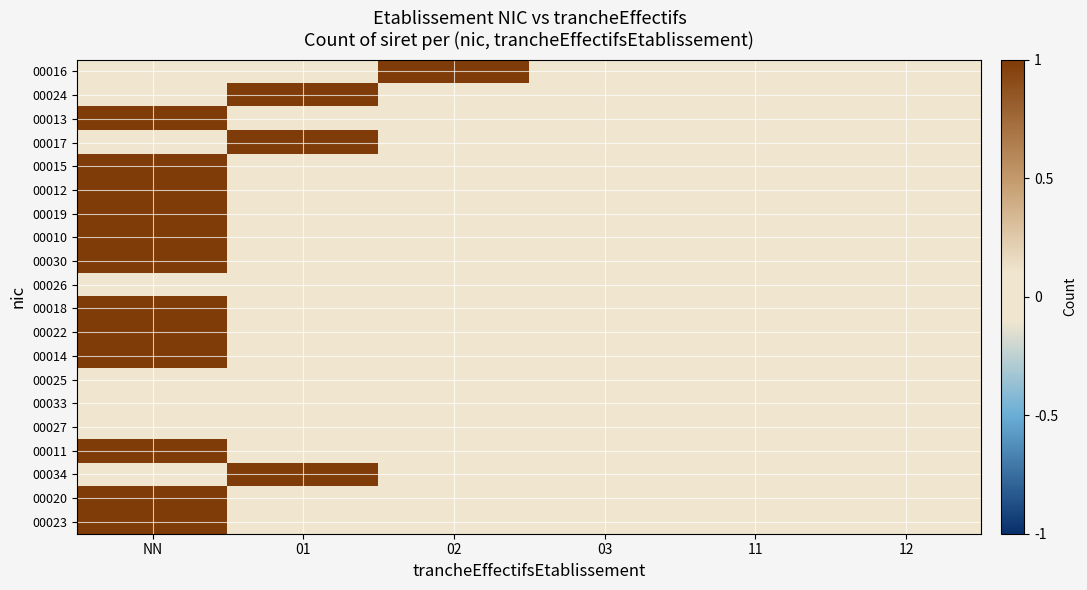

At which category does the chart reach its peak across all series?

02